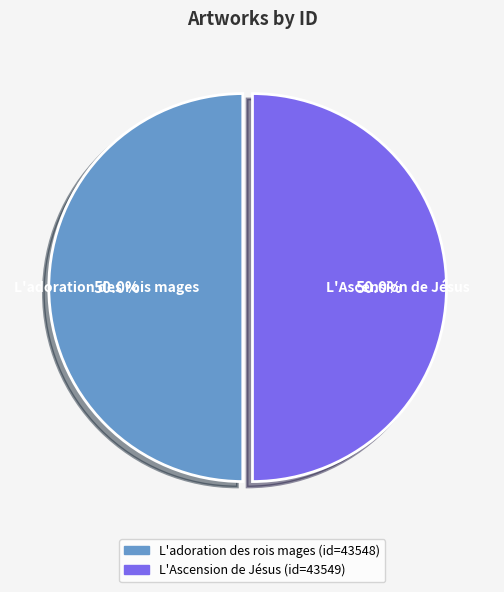

What is the ratio of the value at L'Ascension de Jésus to the value at L'adoration des rois mages?

1.0